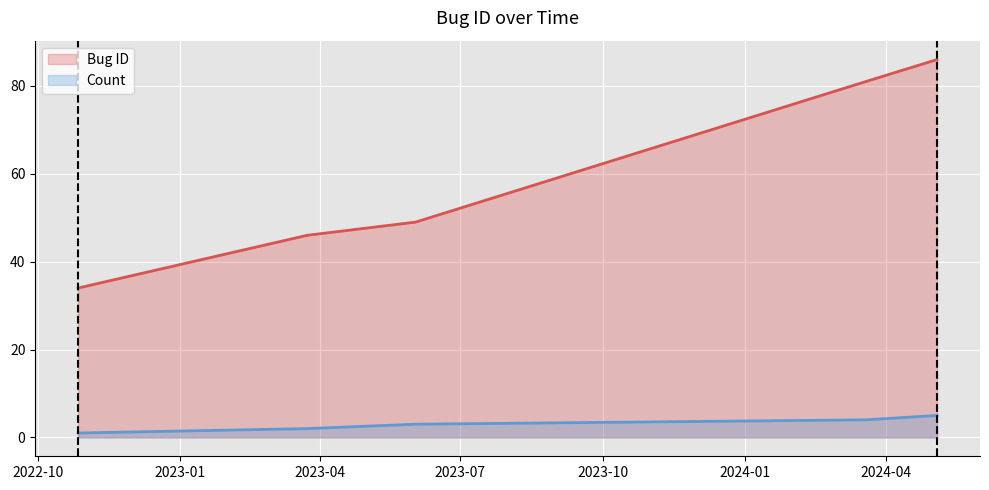

What is the difference between the maximum and minimum values in the Count series?

4